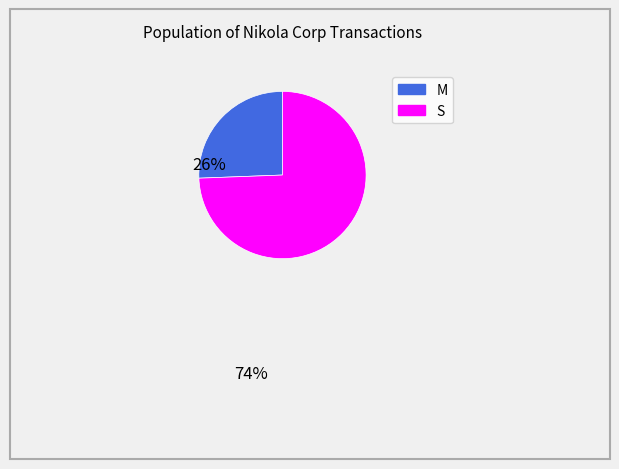

Does any single category account for the majority?

Yes